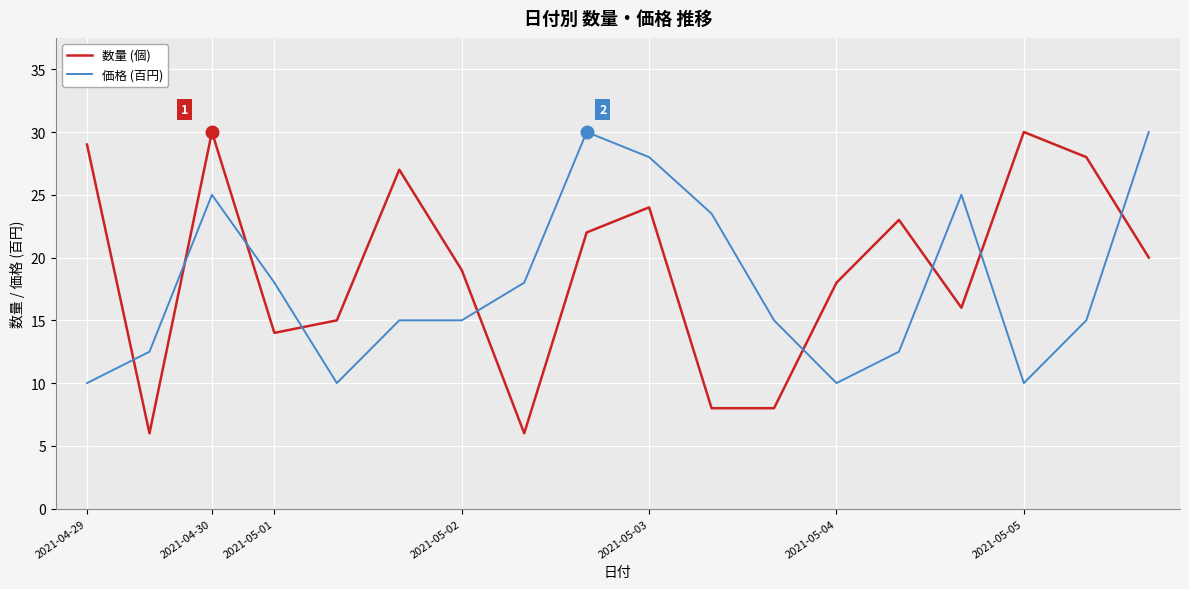

What is the greatest value displayed?

30.0